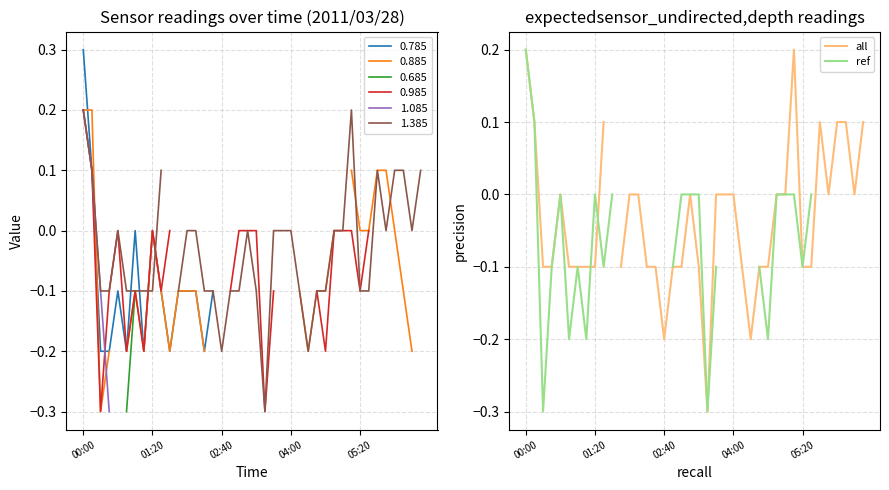

The all series shows -0.1 at 11. True or false?

True